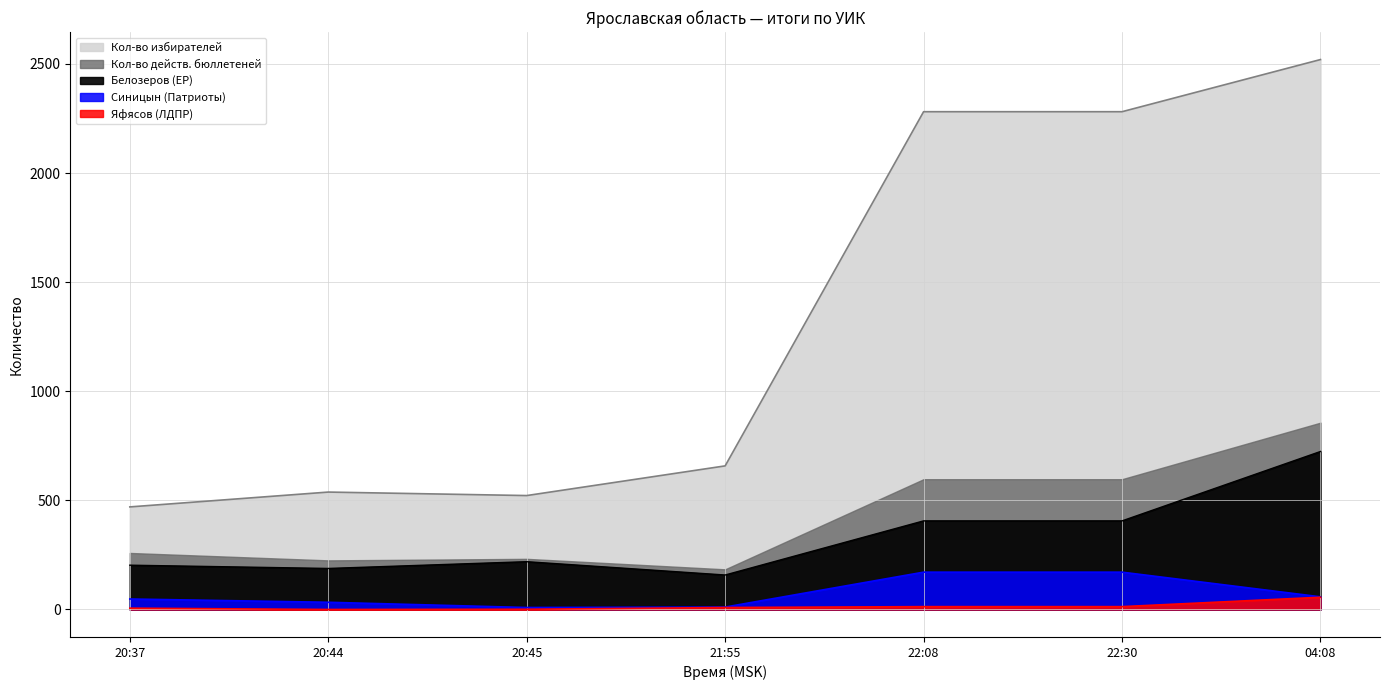

True or false: Яфясов (ЛДПР) and Синицын (Патриоты) cross at least once.

False